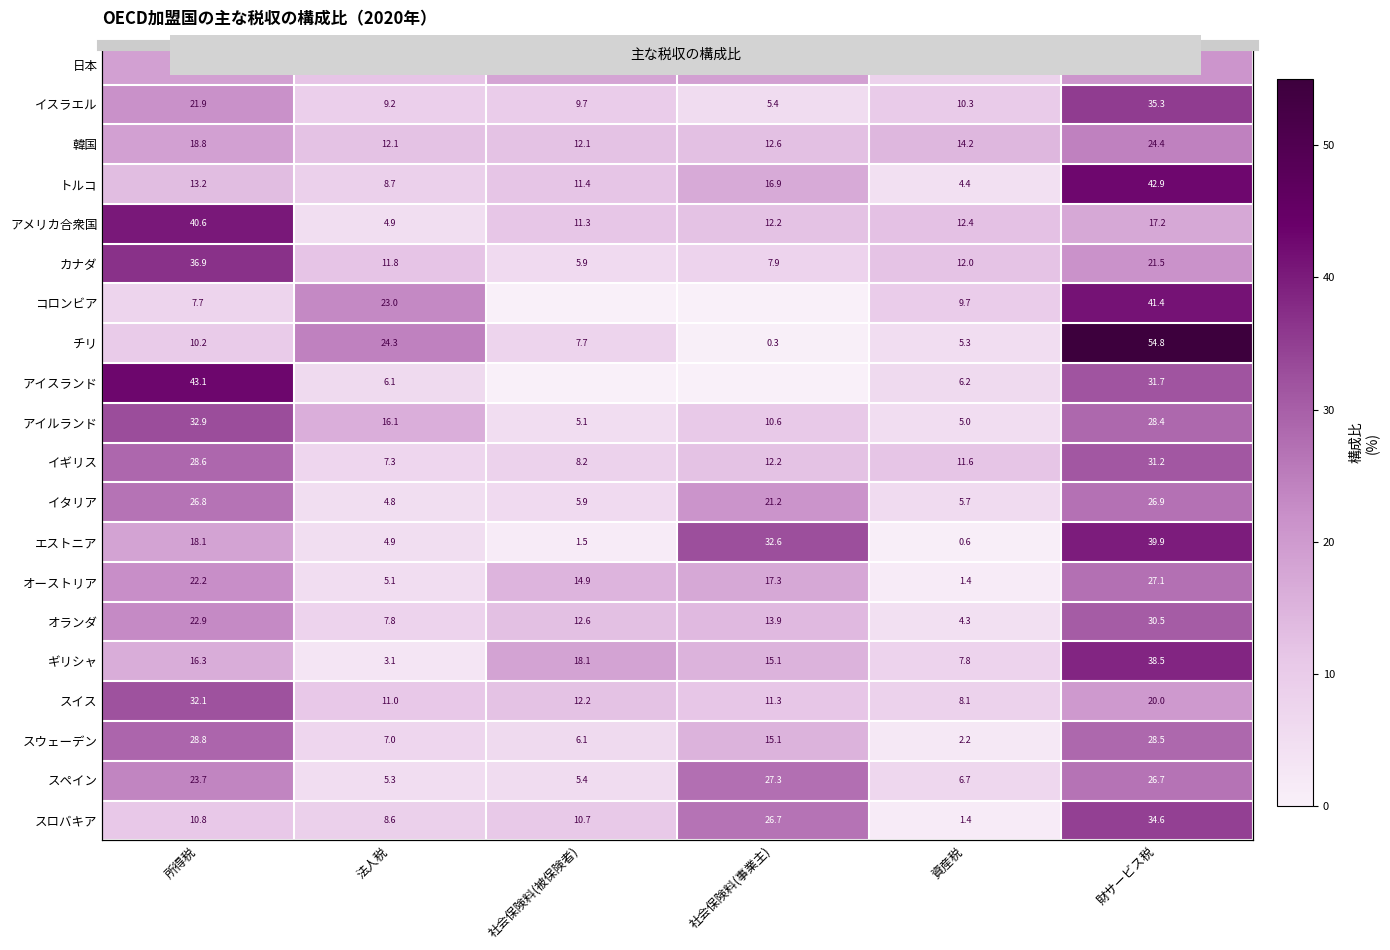

What is the lowest value of the チリ series?

0.3